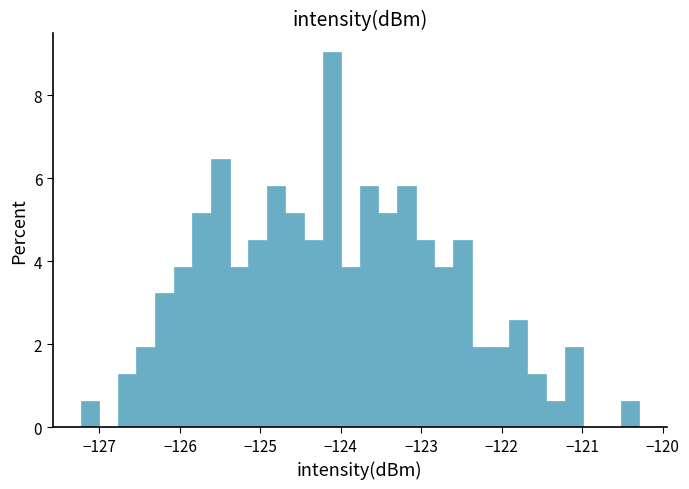

Around what value on the x-axis is the tallest bar? Give the approximate position of its centre, as read against the axis.

-124.1